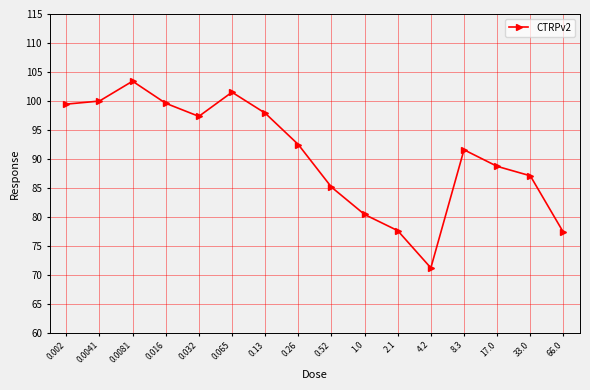

What is the minimum value shown in the chart?

71.2